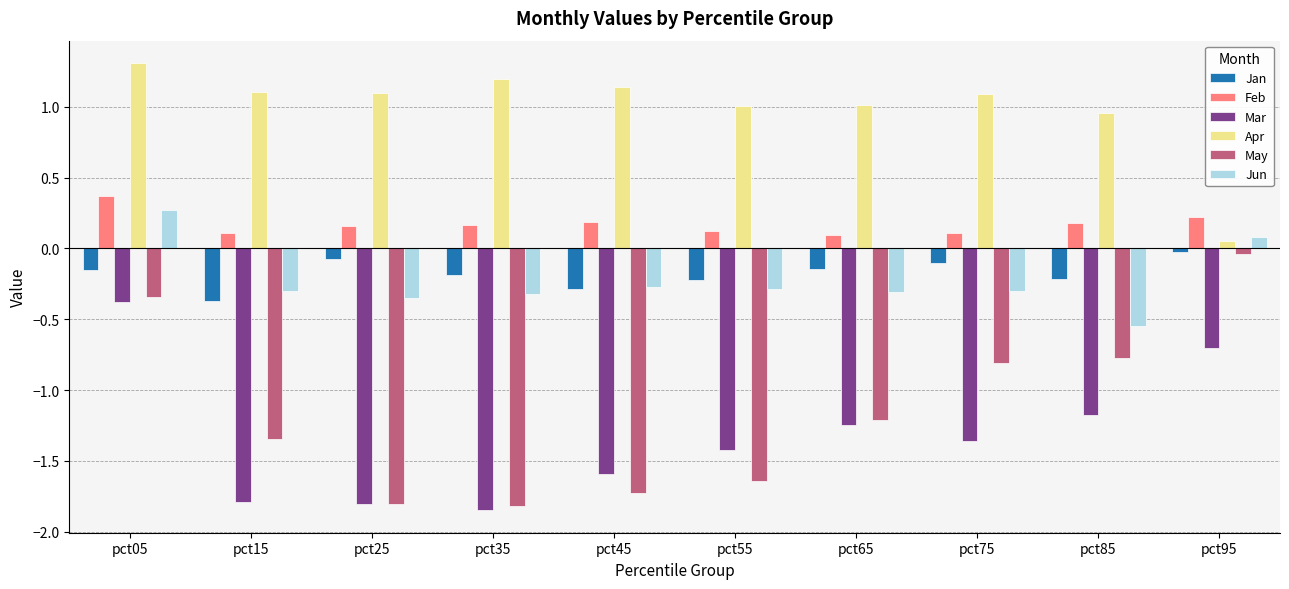

Which series has the widest spread of values?

May